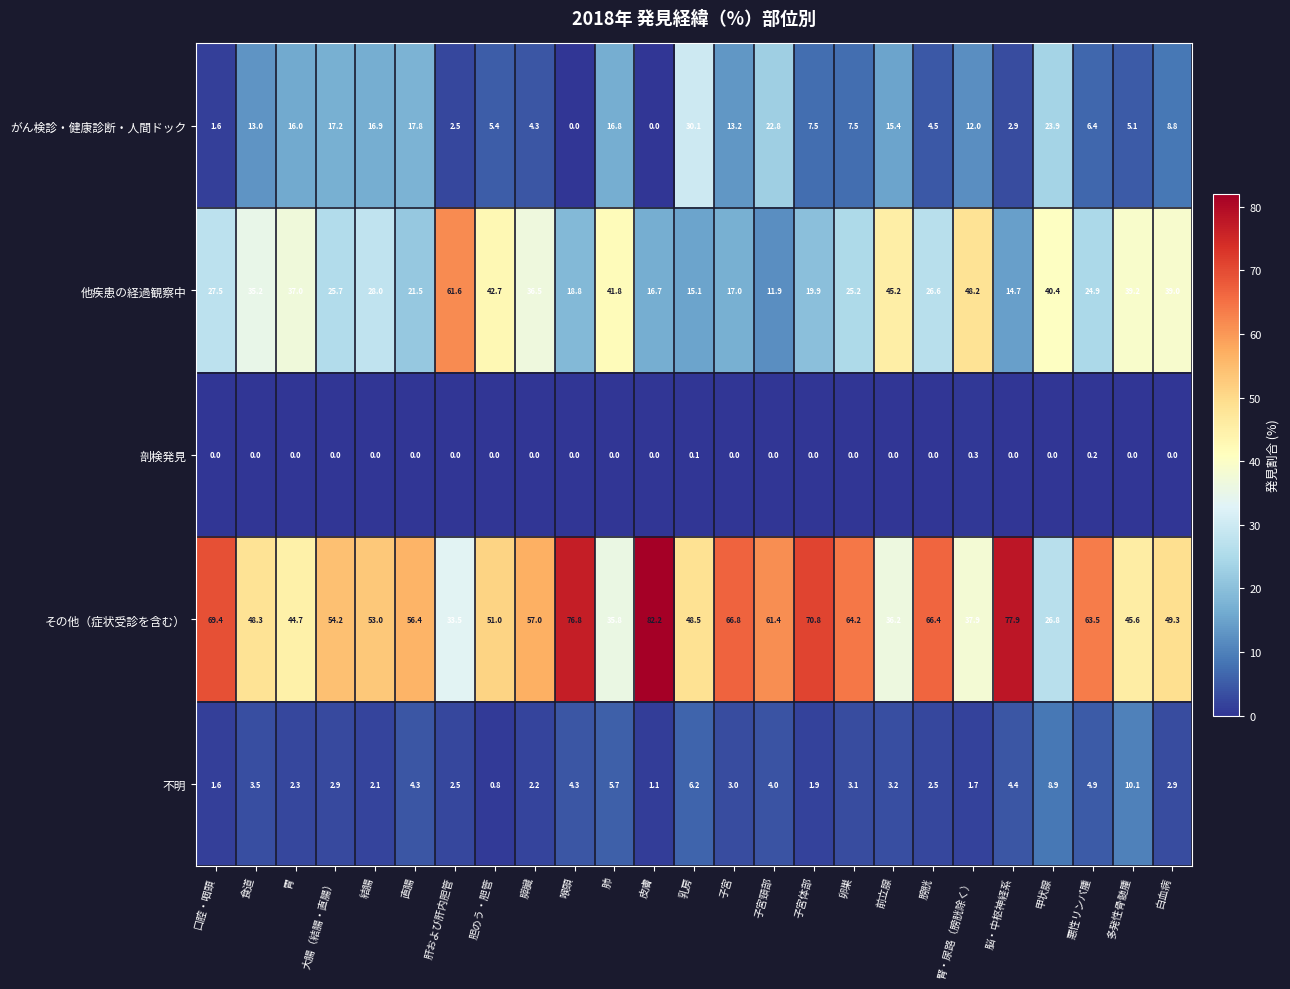

How many series are shown in this chart?

5